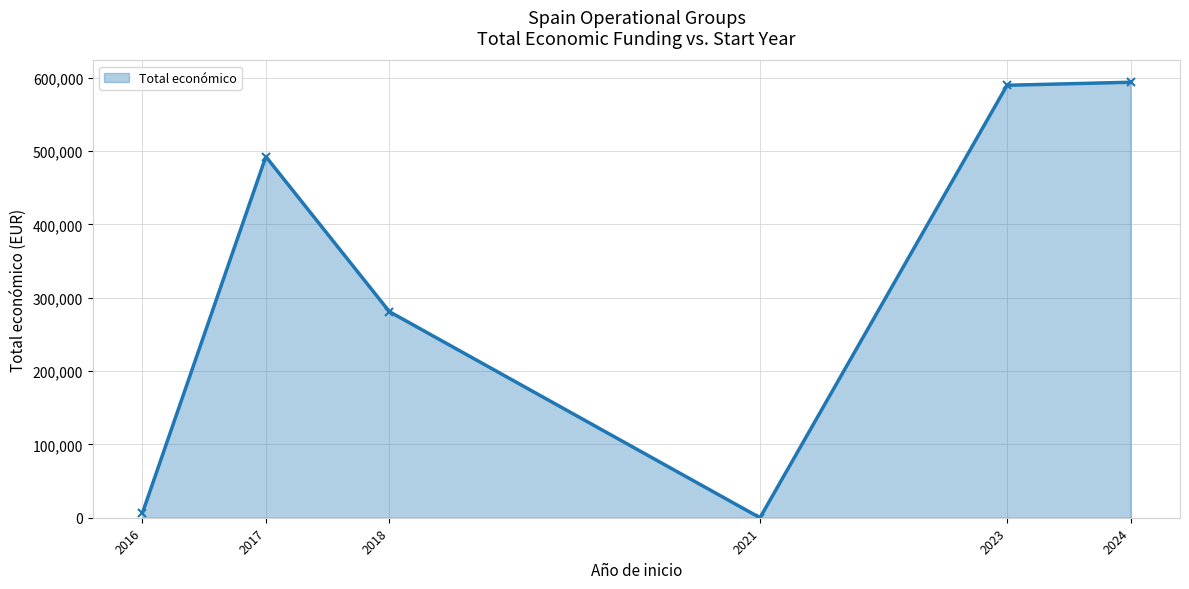

Reading right to left, extract all data points from this chart.

2024=593715	2023=589584	2021=0	2018=280962	2017=492343	2016=6000